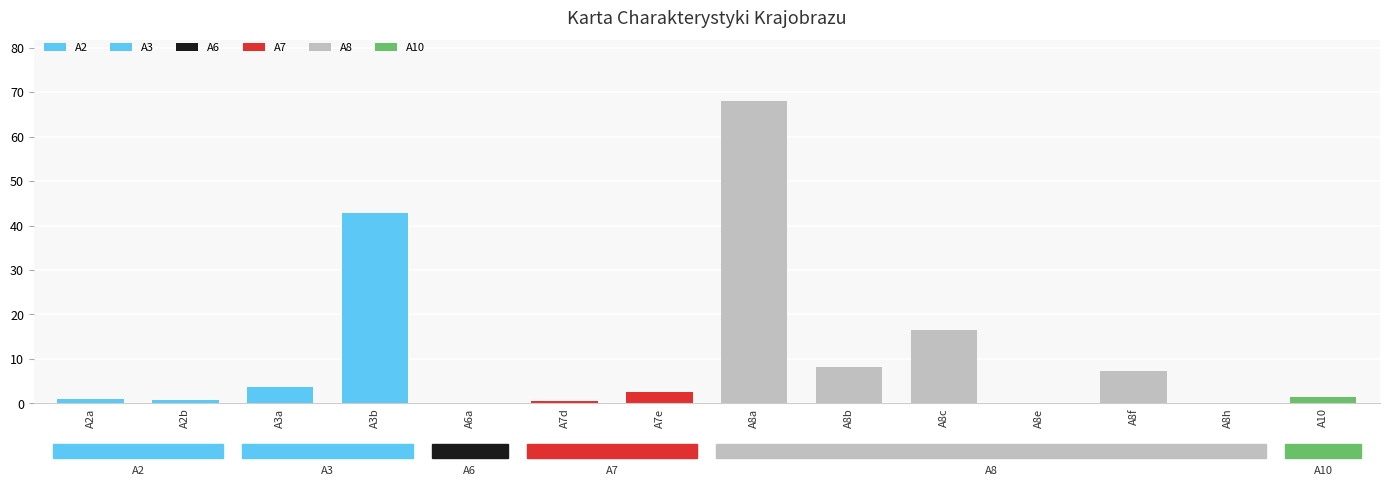

Does the chart contain stacked bars?

No